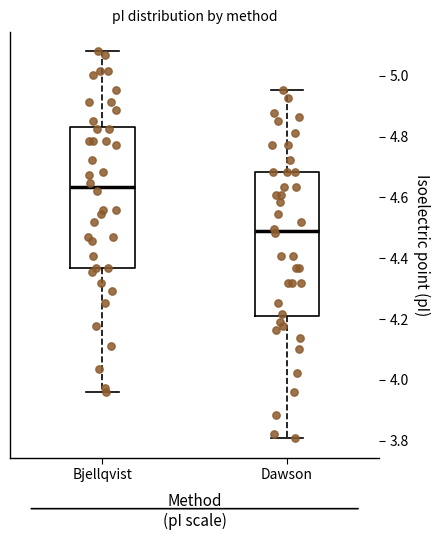

Reading left to right, read every box against the y-axis: the position of its median line, the range the box covers, and the ends of its whiskers. The values are not printed on the chart, so give them approximately, as read against the axis.

Bjellqvist: median 4.64, box 4.36 to 4.84, whiskers 3.96 to 5.08
Dawson: median 4.48, box 4.20 to 4.68, whiskers 3.80 to 4.96